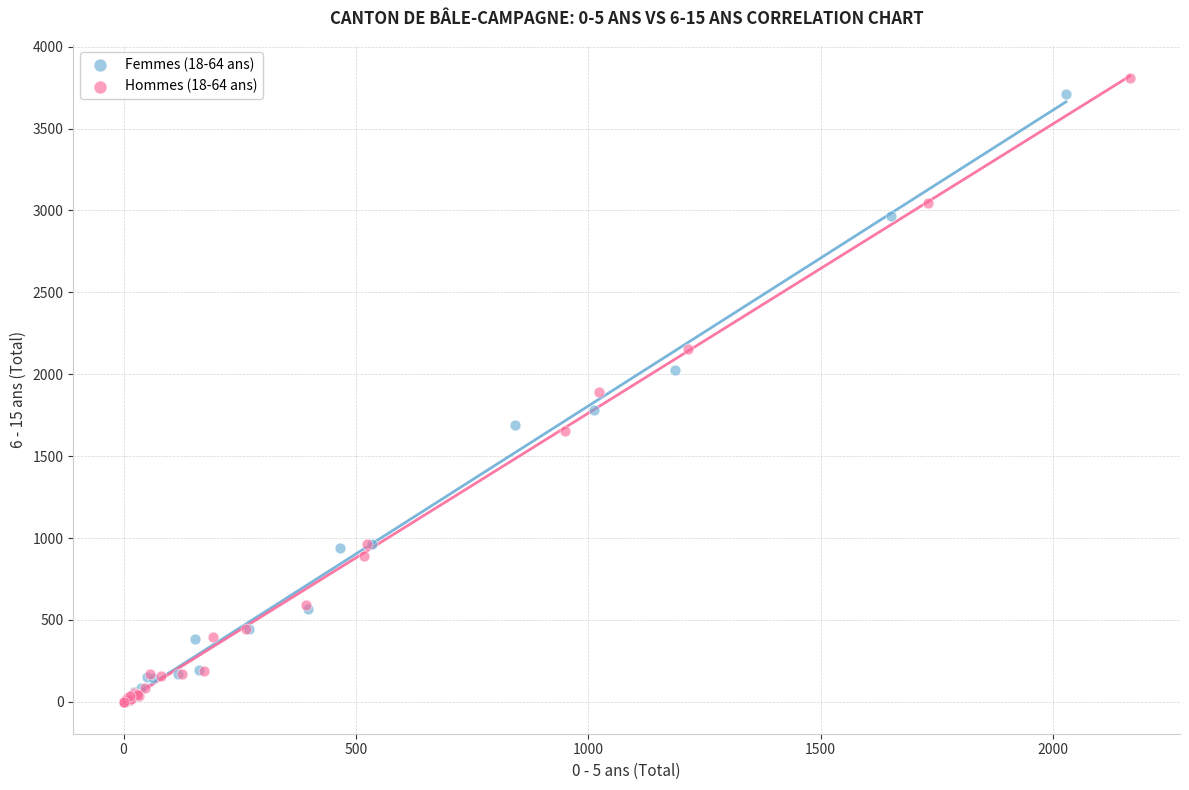

Which series has the largest Y range (max minus min)?

Hommes (18-64 ans)